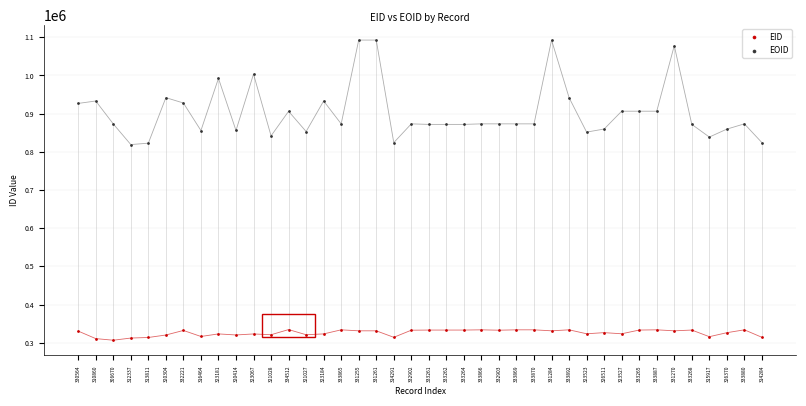

Across all data points, what is the range of Y values (max minus min)?

785869